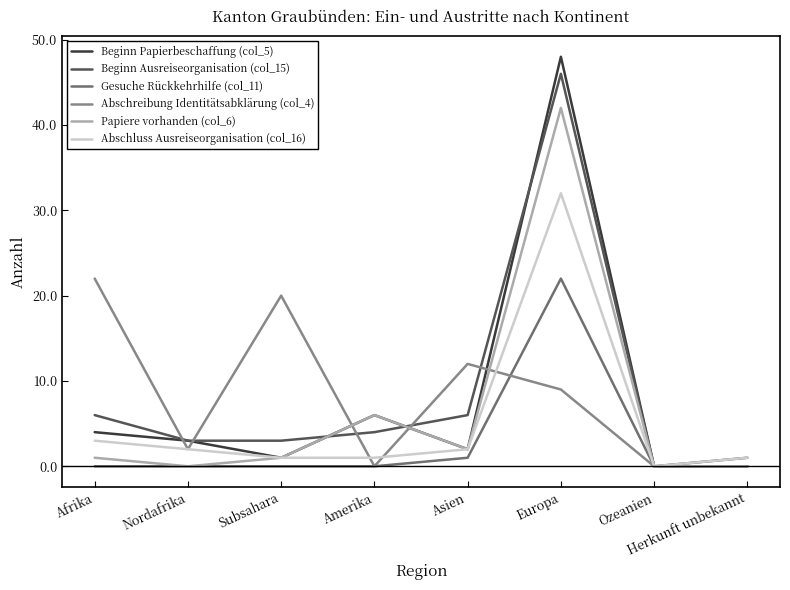

Is it true that Gesuche Rückkehrhilfe (col_11) equals 0 at Afrika?

True